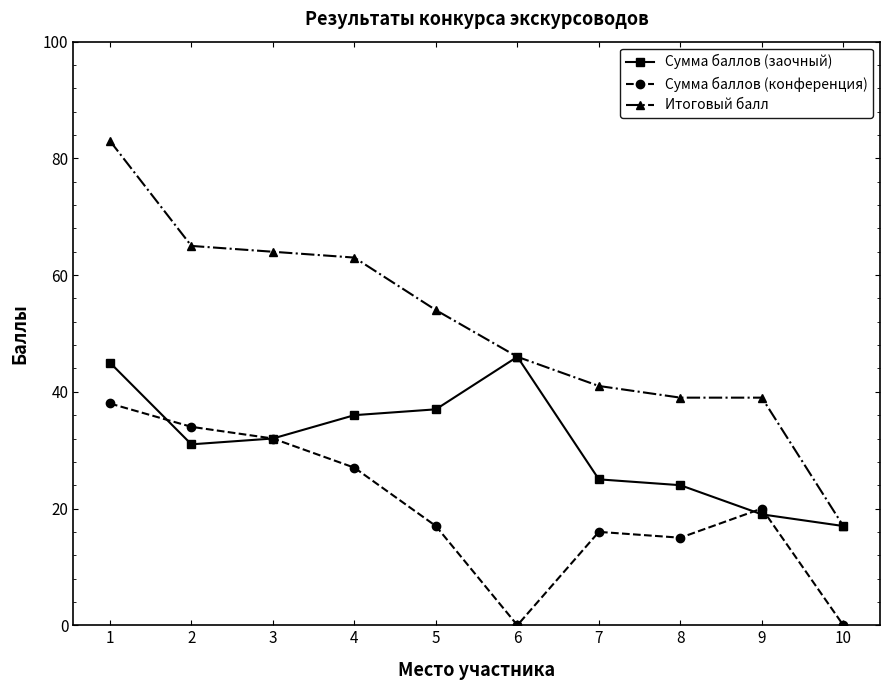

What is the difference between the second highest and minimum values in the Итоговый балл series?

48